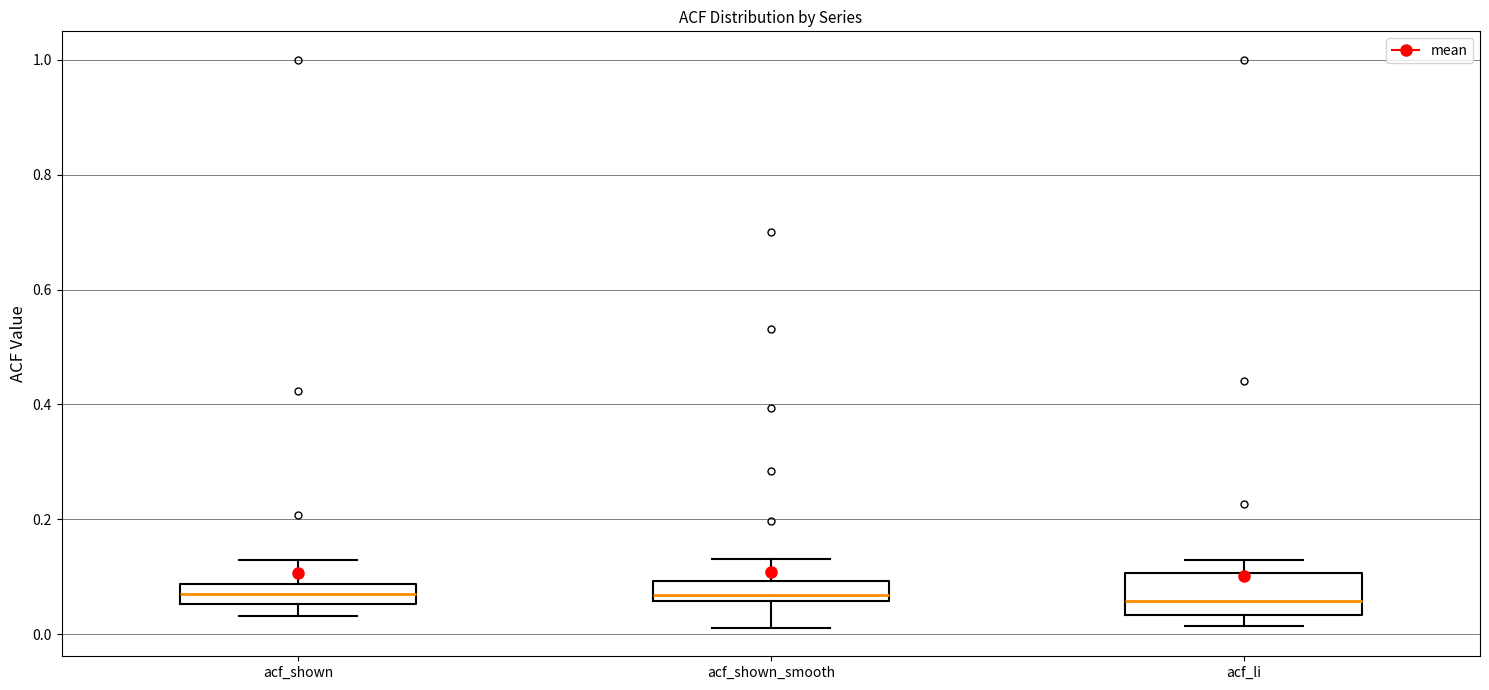

Where does the upper whisker of the box for acf_li end on the y-axis? The values are not printed on the chart, so give them approximately, as read against the axis.

0.12